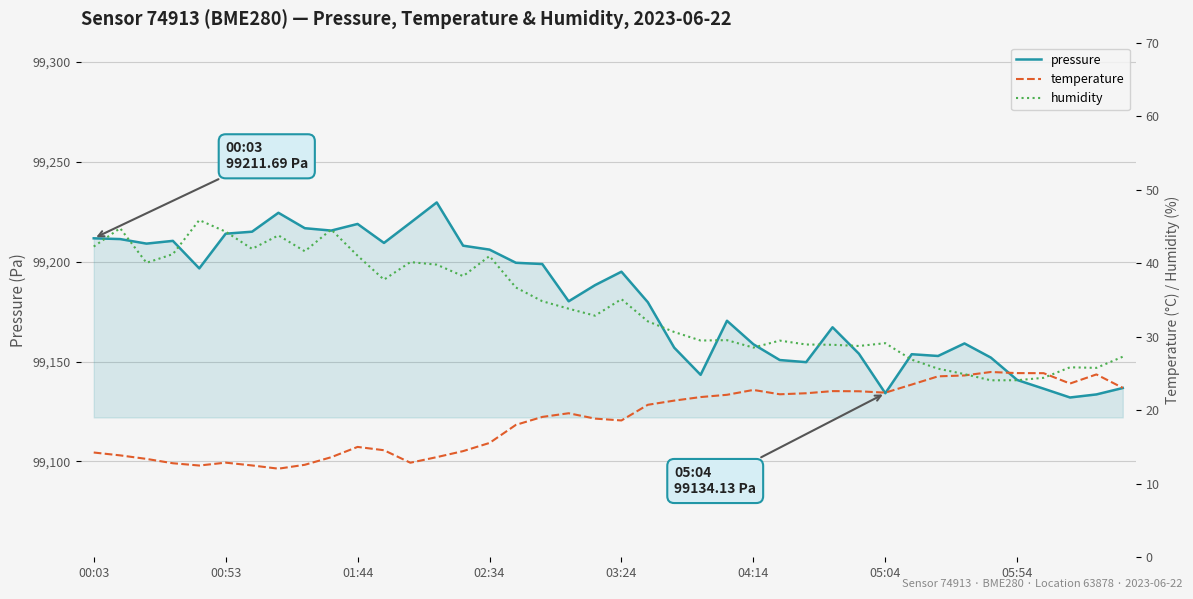

Is it true that pressure equals 99140.8 at 05:54?

True